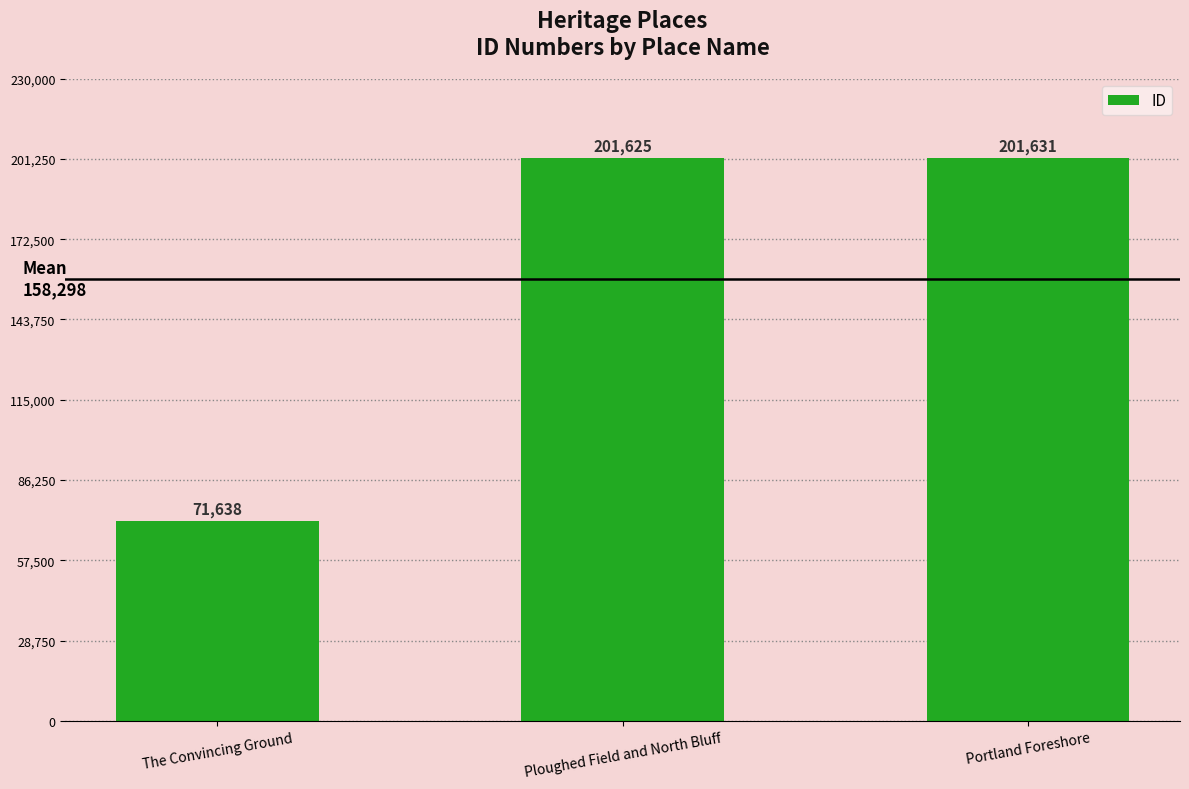

How many values are below 201625?

1